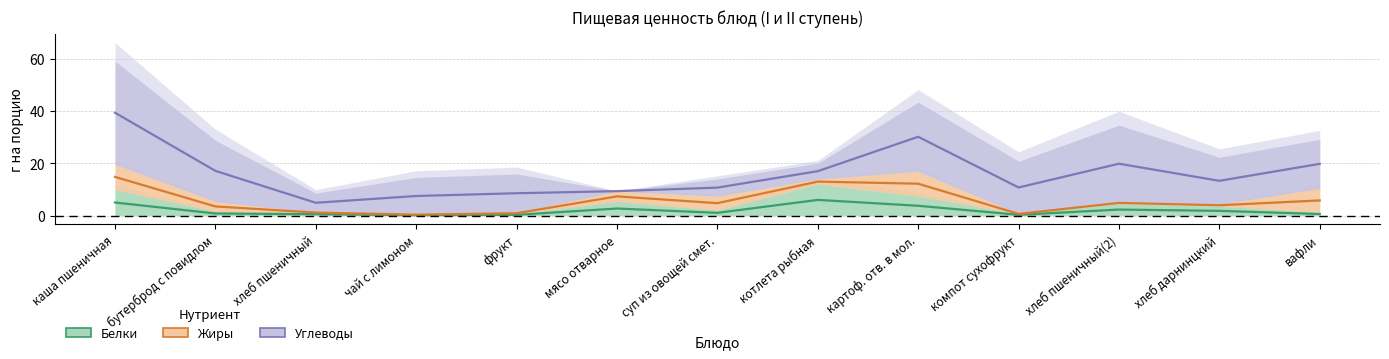

Which has a higher value, мясо отварное or котлета рыбная?

котлета рыбная